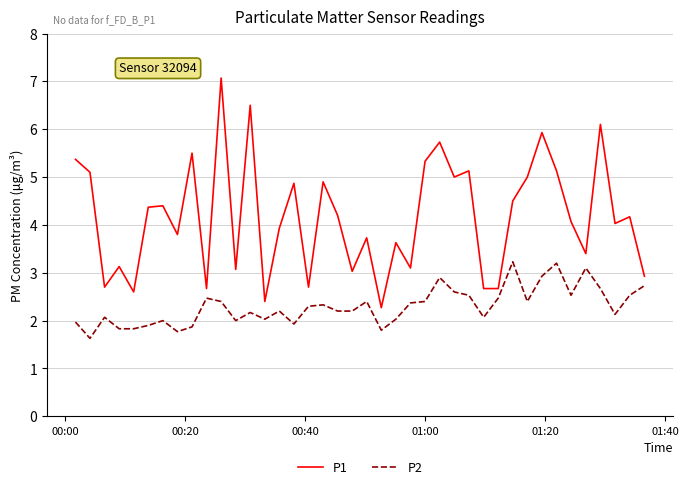

At how many categories does at least one series exceed 2?

40